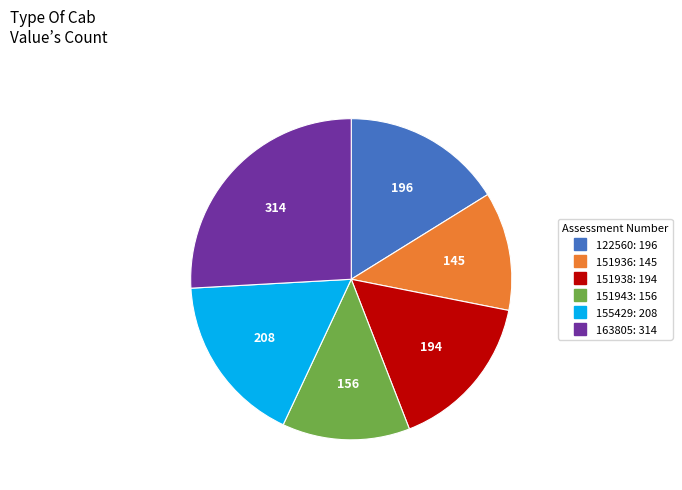

Does 151936 account for over 50% of the chart?

No